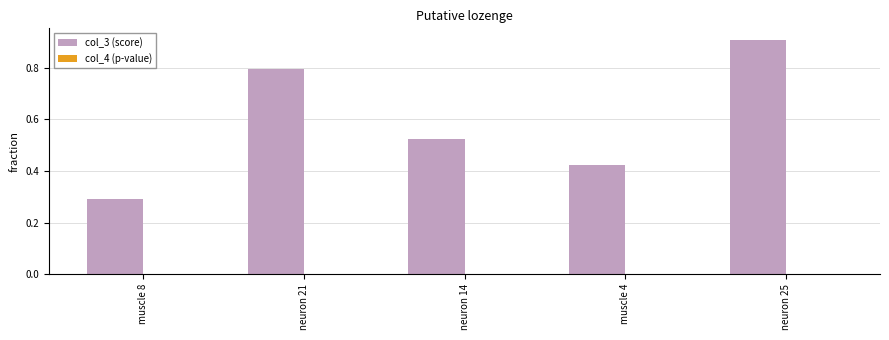

Is it true that col_3 (score) equals 0.1 at neuron 14?

False